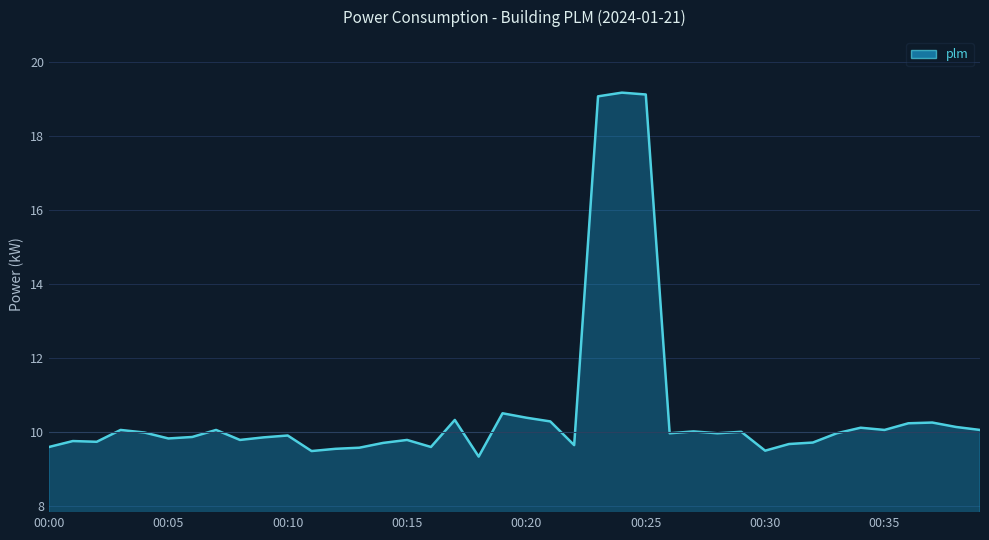

Count the number of data series in this chart.

1